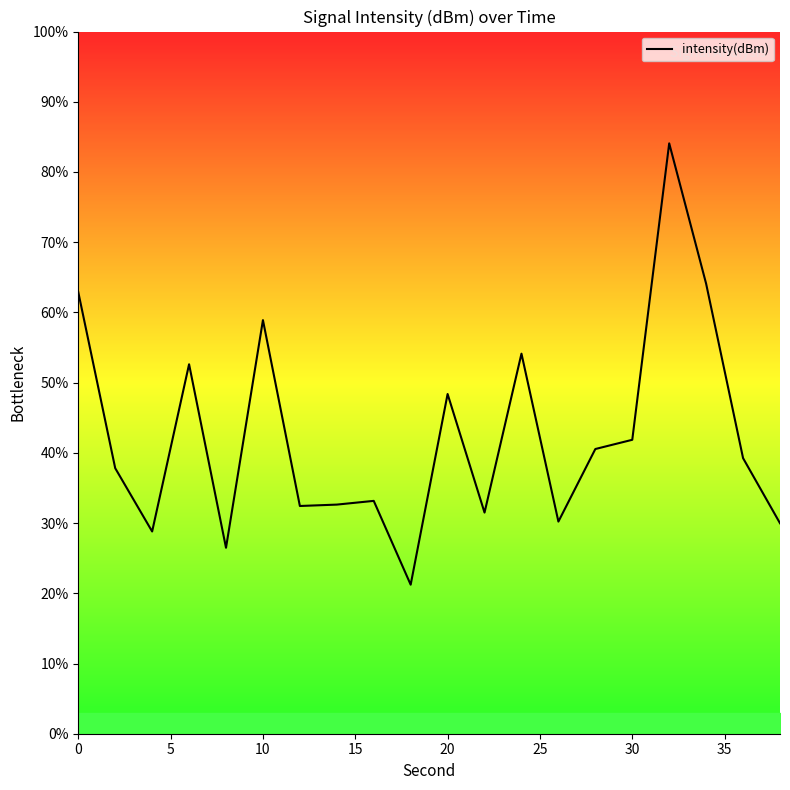

How many distinct data groups are displayed?

1